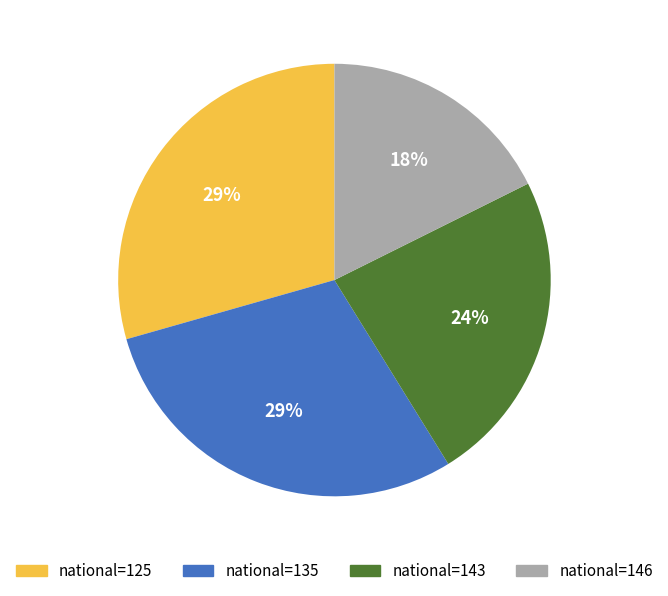

To the nearest percent, what is the average slice percentage?

25%